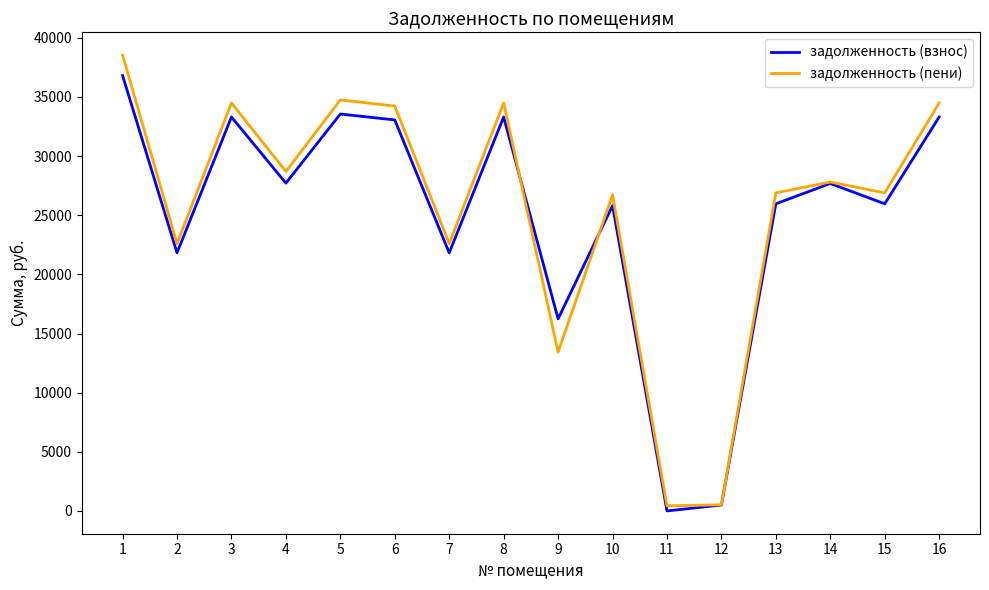

What is the difference between the maximum and minimum values in the задолженность (пени) series?

38105.4